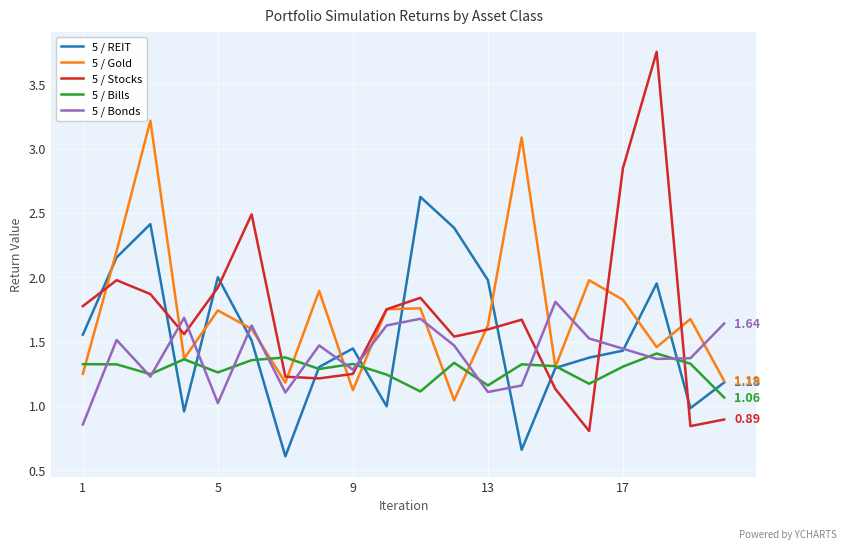

True or false: 5 / REIT and 5 / Stocks cross at least once.

True